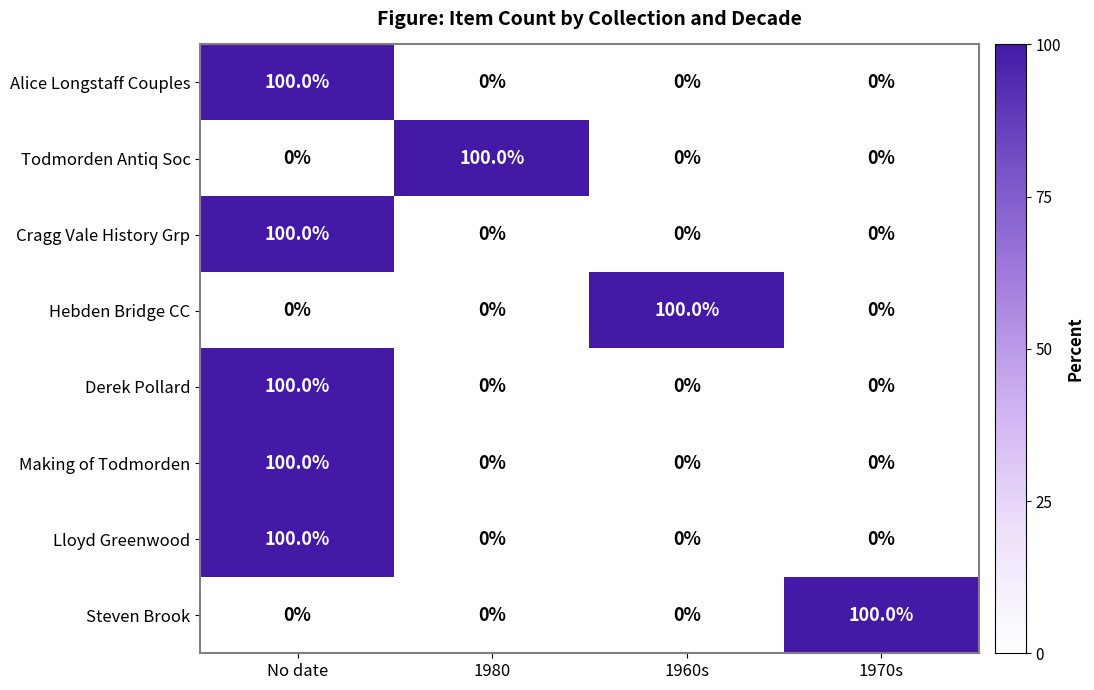

What is the maximum value shown in the chart?

100